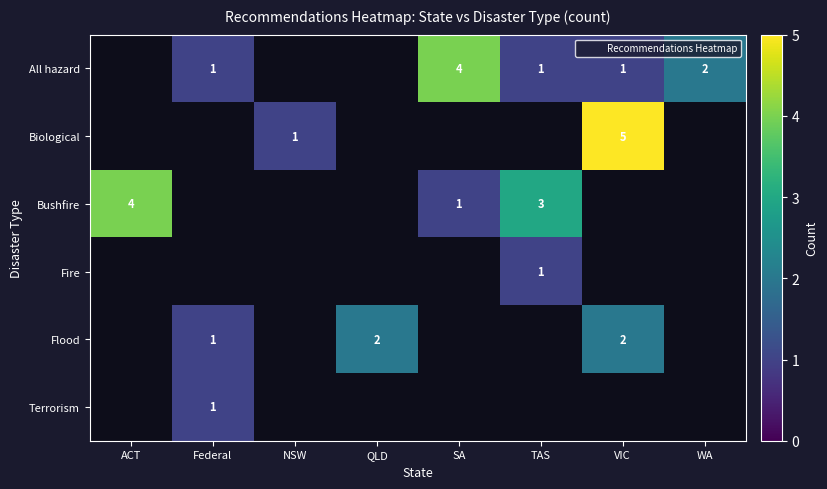

How many positive values does the Biological series have?

2